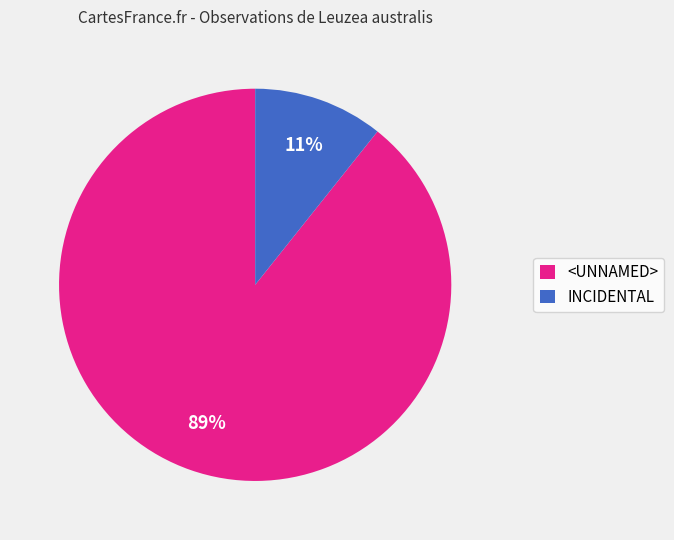

What is the smallest slice in the pie chart?

INCIDENTAL